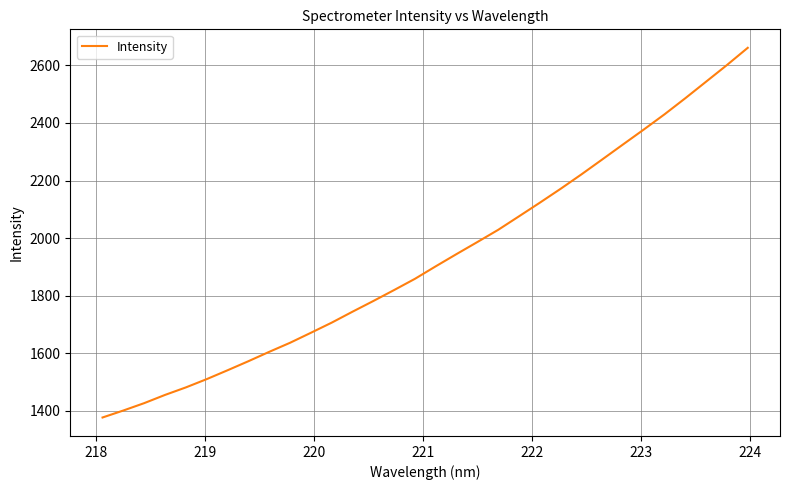

What is the greatest value displayed?

2661.1